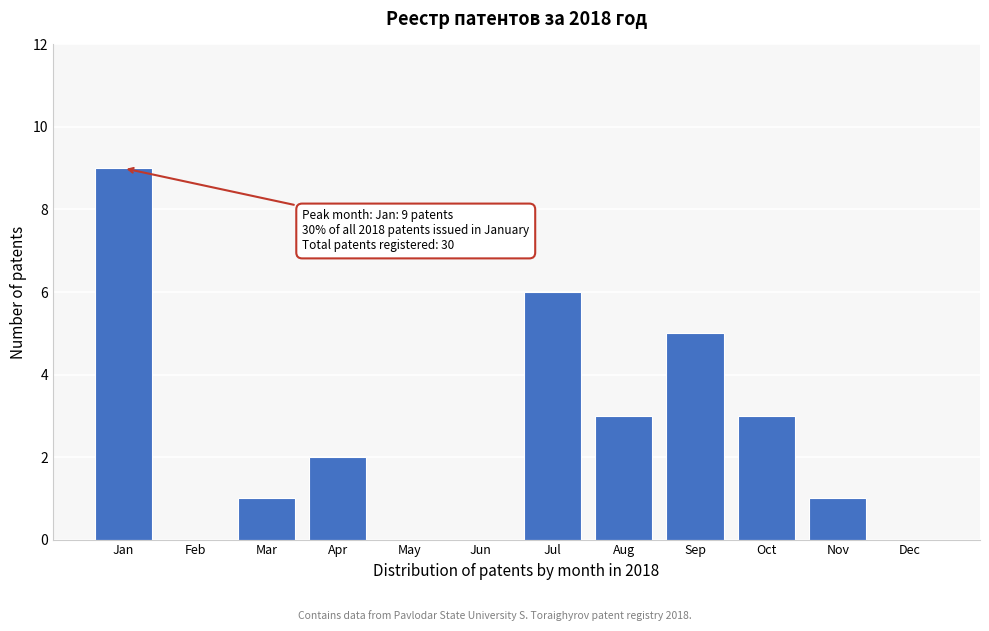

Reading left to right, extract all data points from this chart.

Jan=9	Feb=0	Mar=1	Apr=2	May=0	Jun=0	Jul=6	Aug=3	Sep=5	Oct=3	Nov=1	Dec=0